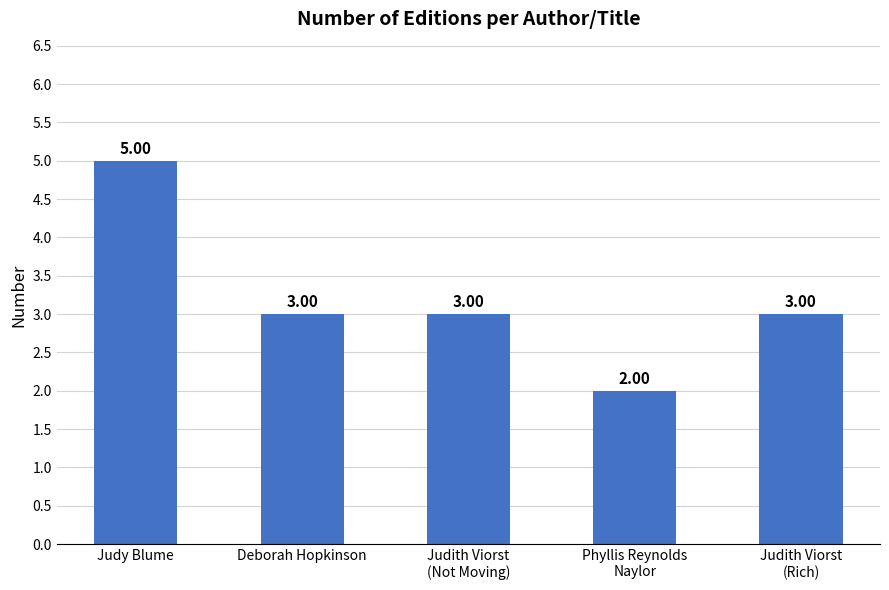

What is the average value?

3